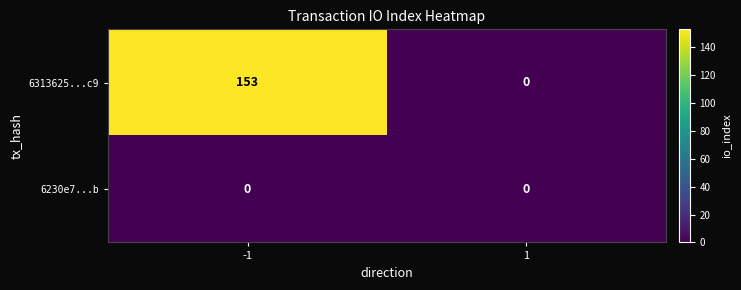

Between -1 and 1, which series saw the biggest shift?

6313625...c9